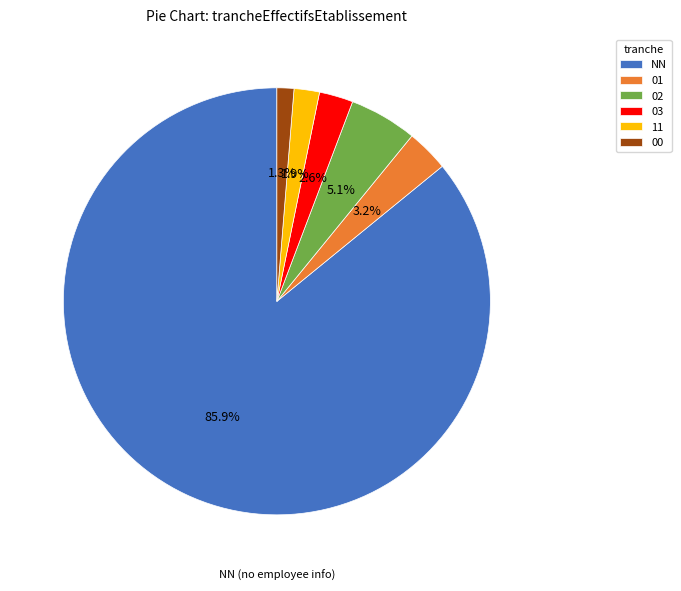

How many segments does this pie chart have?

6